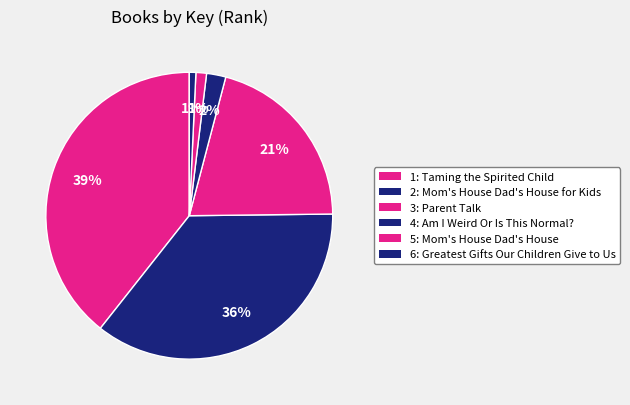

Combined, what portion of the pie is 1: Taming the Spirited Child and 4: Am I Weird Or Is This Normal??

41.5%